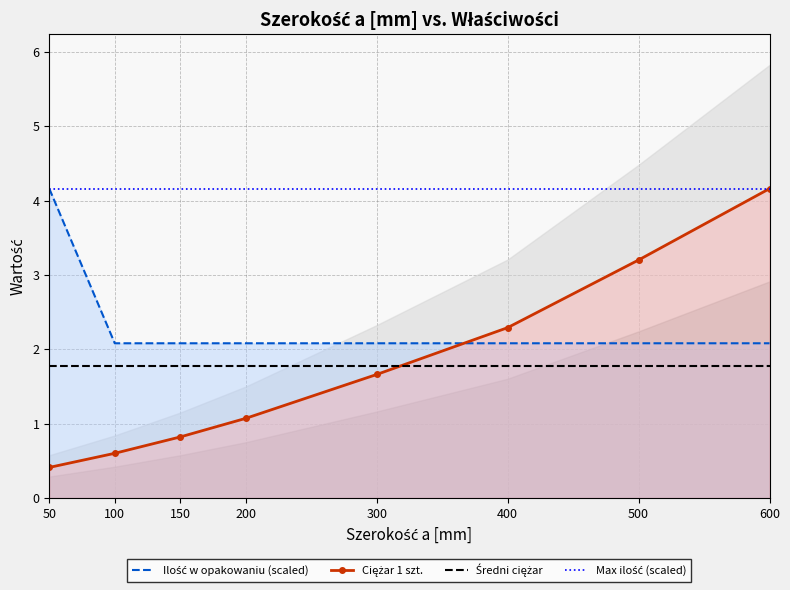

How many times do Ciężar 1 szt. and Ilość w opakowaniu cross each other?

1